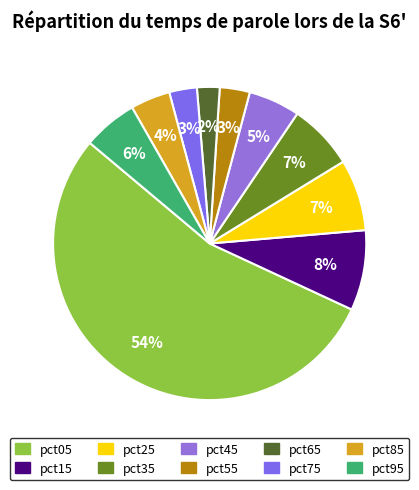

Which has a higher value, pct35 or pct95?

pct35